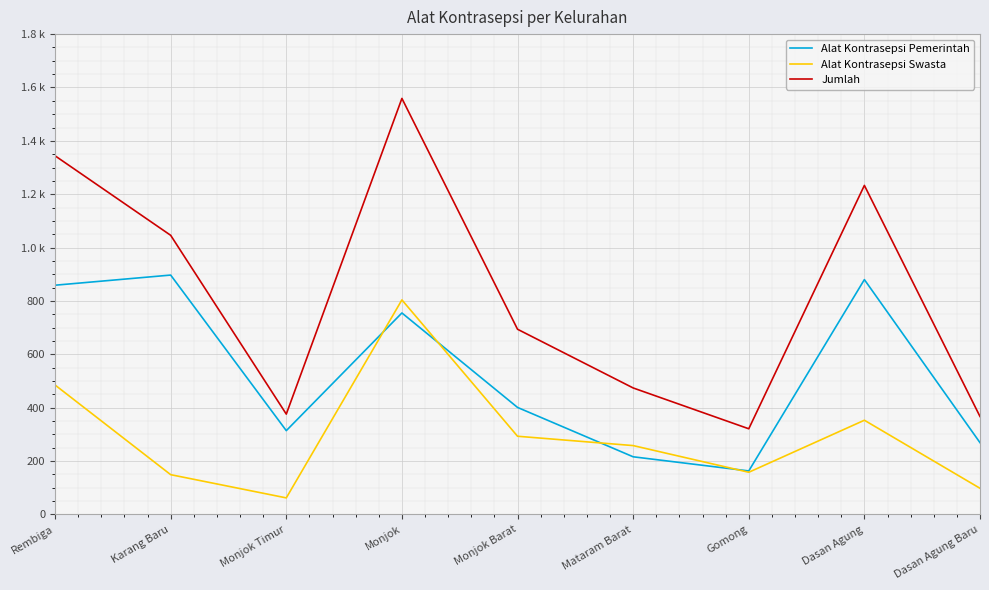

Rank the series by their maximum value, from highest to lowest.

Jumlah, Alat Kontrasepsi Pemerintah, Alat Kontrasepsi Swasta